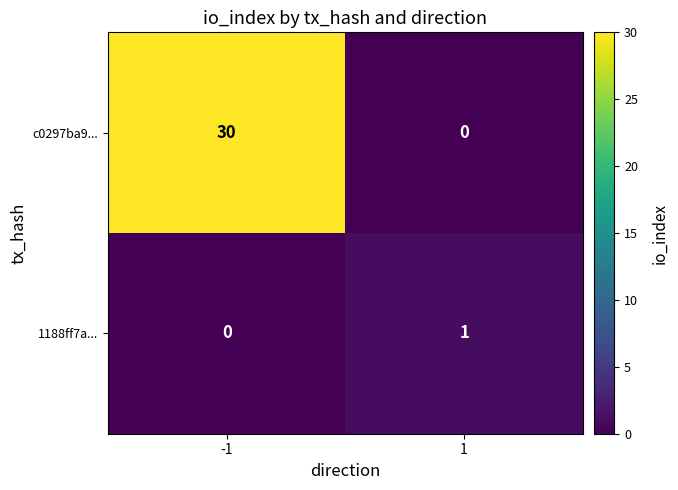

Reading left to right, extract all data points from this chart.

c0297ba9...: -1=30	1=0
1188ff7a...: -1=0	1=1